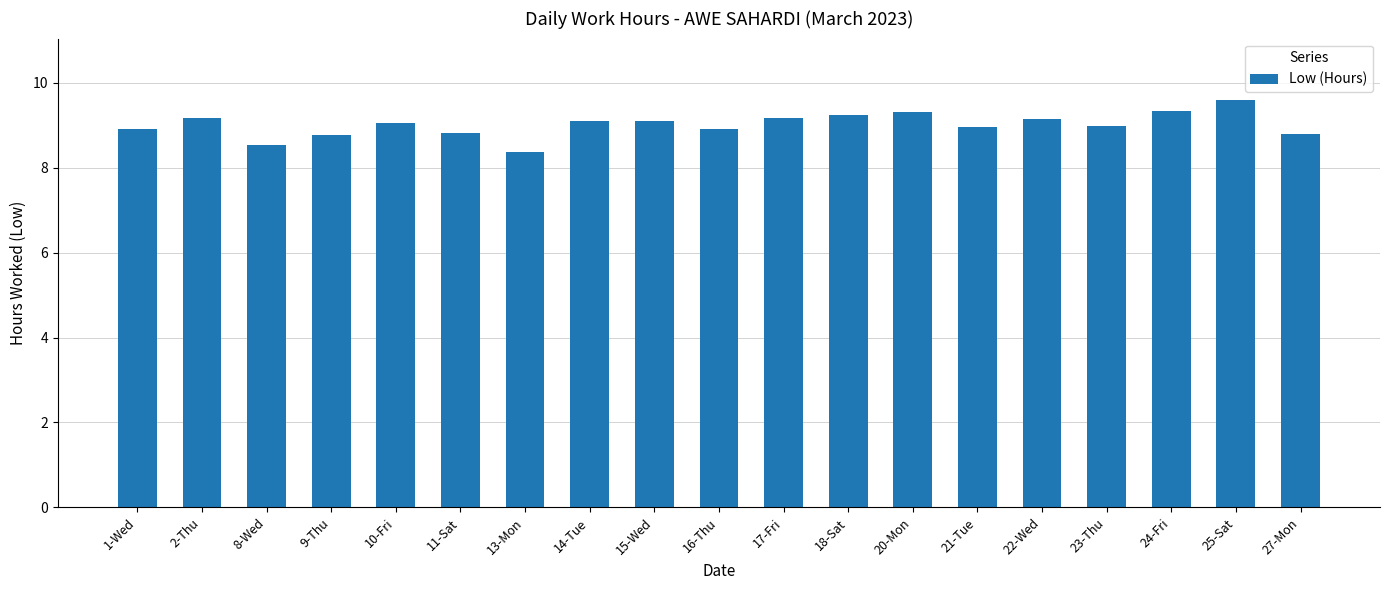

What is the greatest value displayed?

9.6